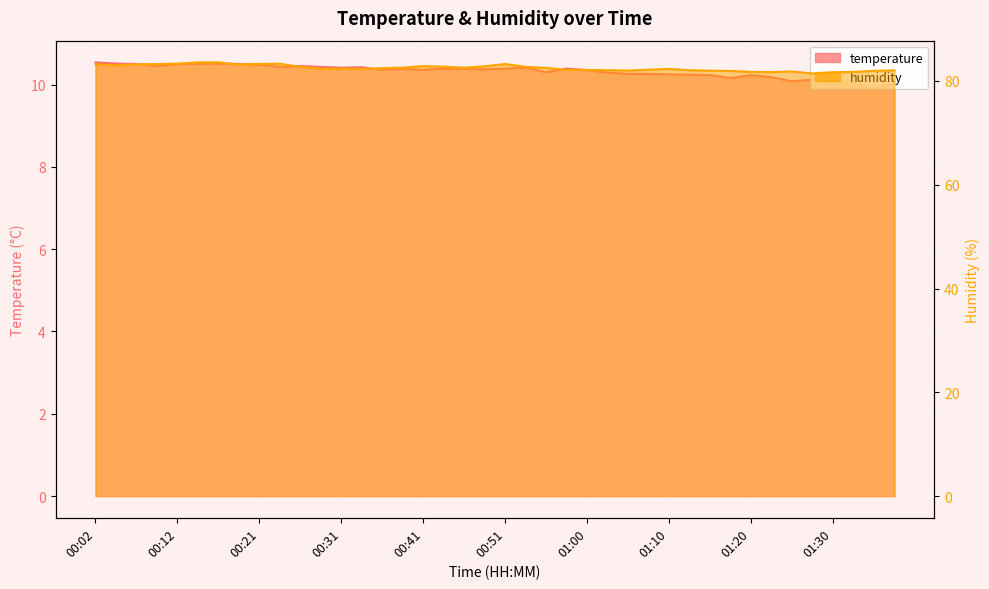

The value of temperature at 00:51 is 2.4. True or false?

False